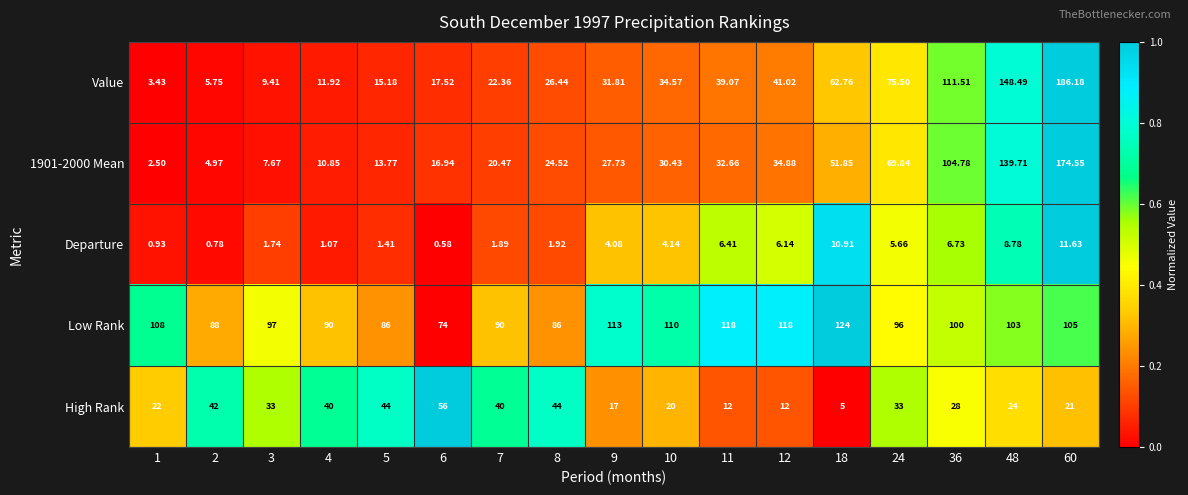

How many series are shown in this chart?

5